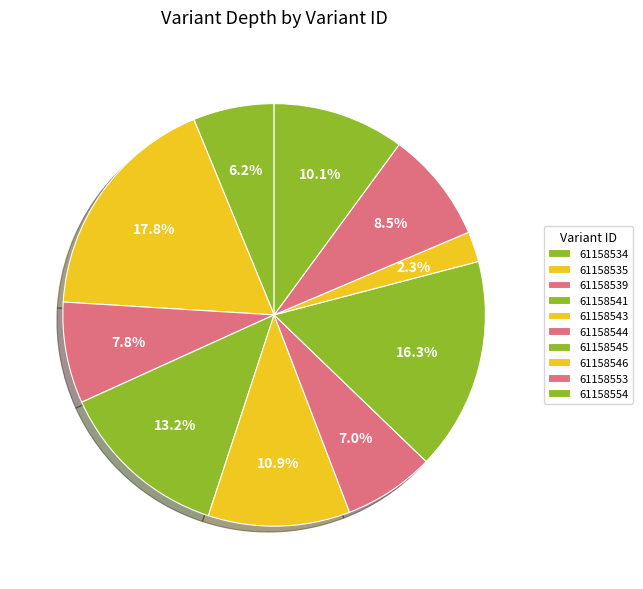

Rank the categories by value from highest to lowest.

61158535, 61158545, 61158541, 61158543, 61158554, 61158553, 61158539, 61158544, 61158534, 61158546